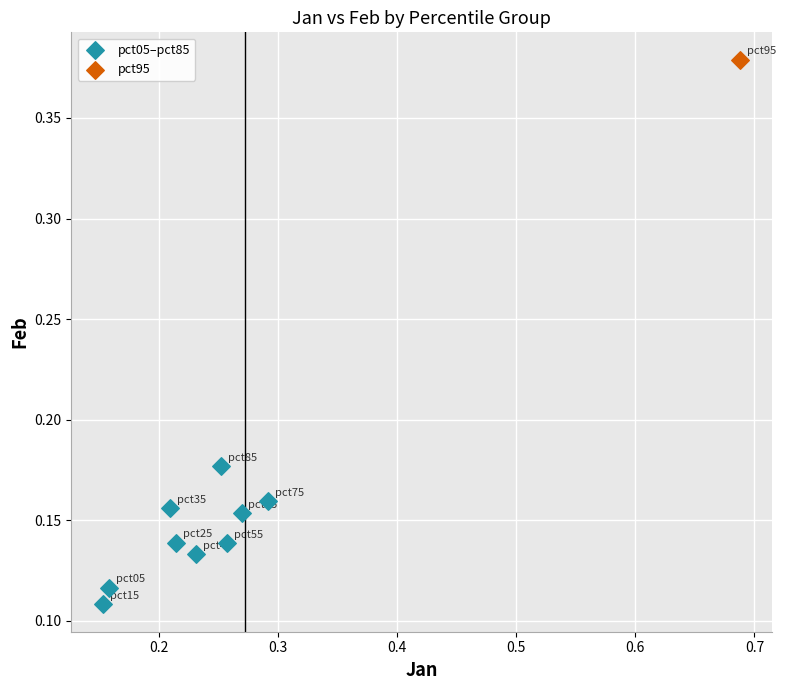

What are all the series names shown in the legend?

pct05–pct85, pct95